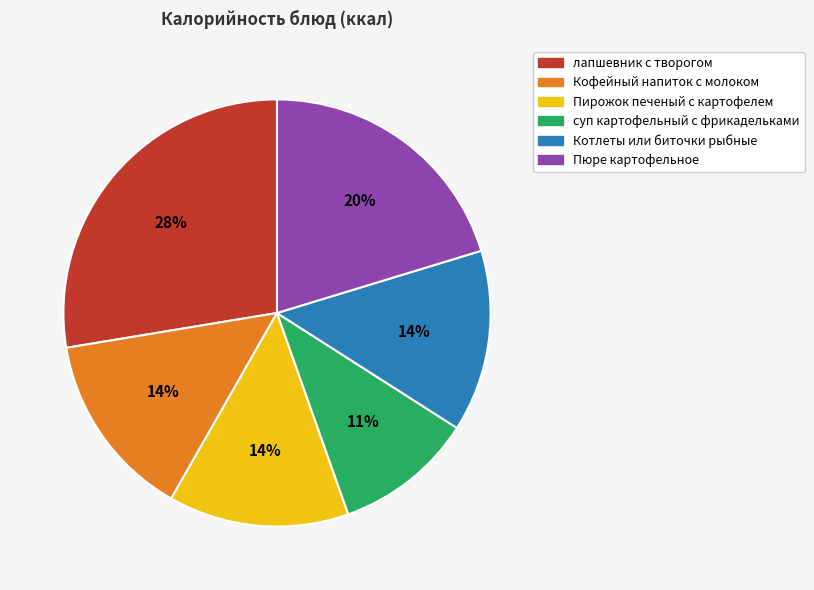

True or false: лапшевник с творогом accounts for 34% of the total.

False